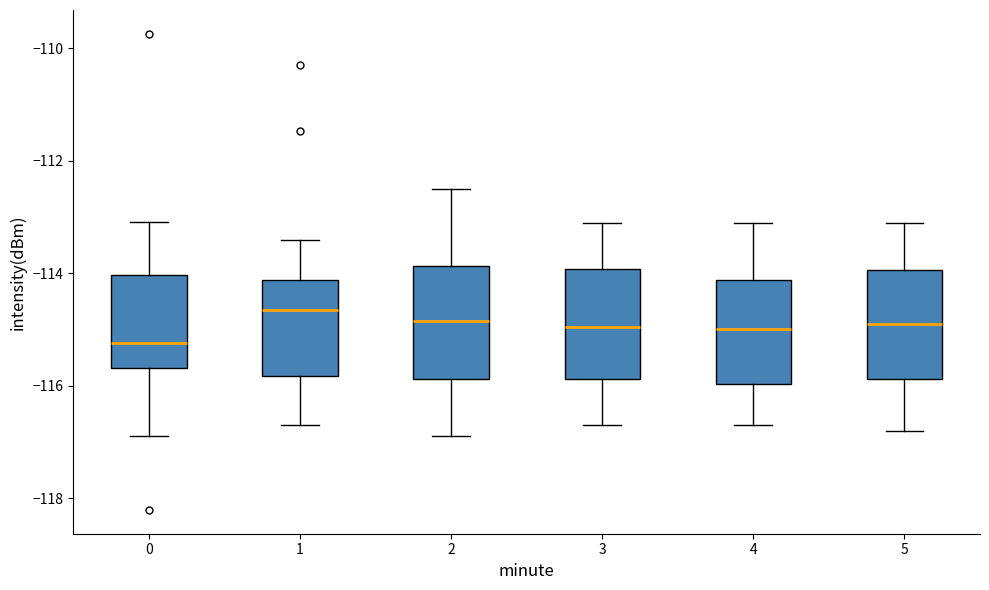

Reading left to right, transcribe this box plot: for each box, give where its median line is, the range the box spans, and where its two whiskers end, as read against the y-axis. The values are not printed on the chart, so give them approximately, as read against the axis.

0: median -115.2, box -115.6 to -114.0, whiskers -116.8 to -113.0
1: median -114.6, box -115.8 to -114.2, whiskers -116.6 to -113.4
2: median -114.8, box -115.8 to -113.8, whiskers -116.8 to -112.4
3: median -115.0, box -115.8 to -114.0, whiskers -116.6 to -113.0
4: median -115.0, box -116.0 to -114.2, whiskers -116.6 to -113.0
5: median -114.8, box -115.8 to -114.0, whiskers -116.8 to -113.0